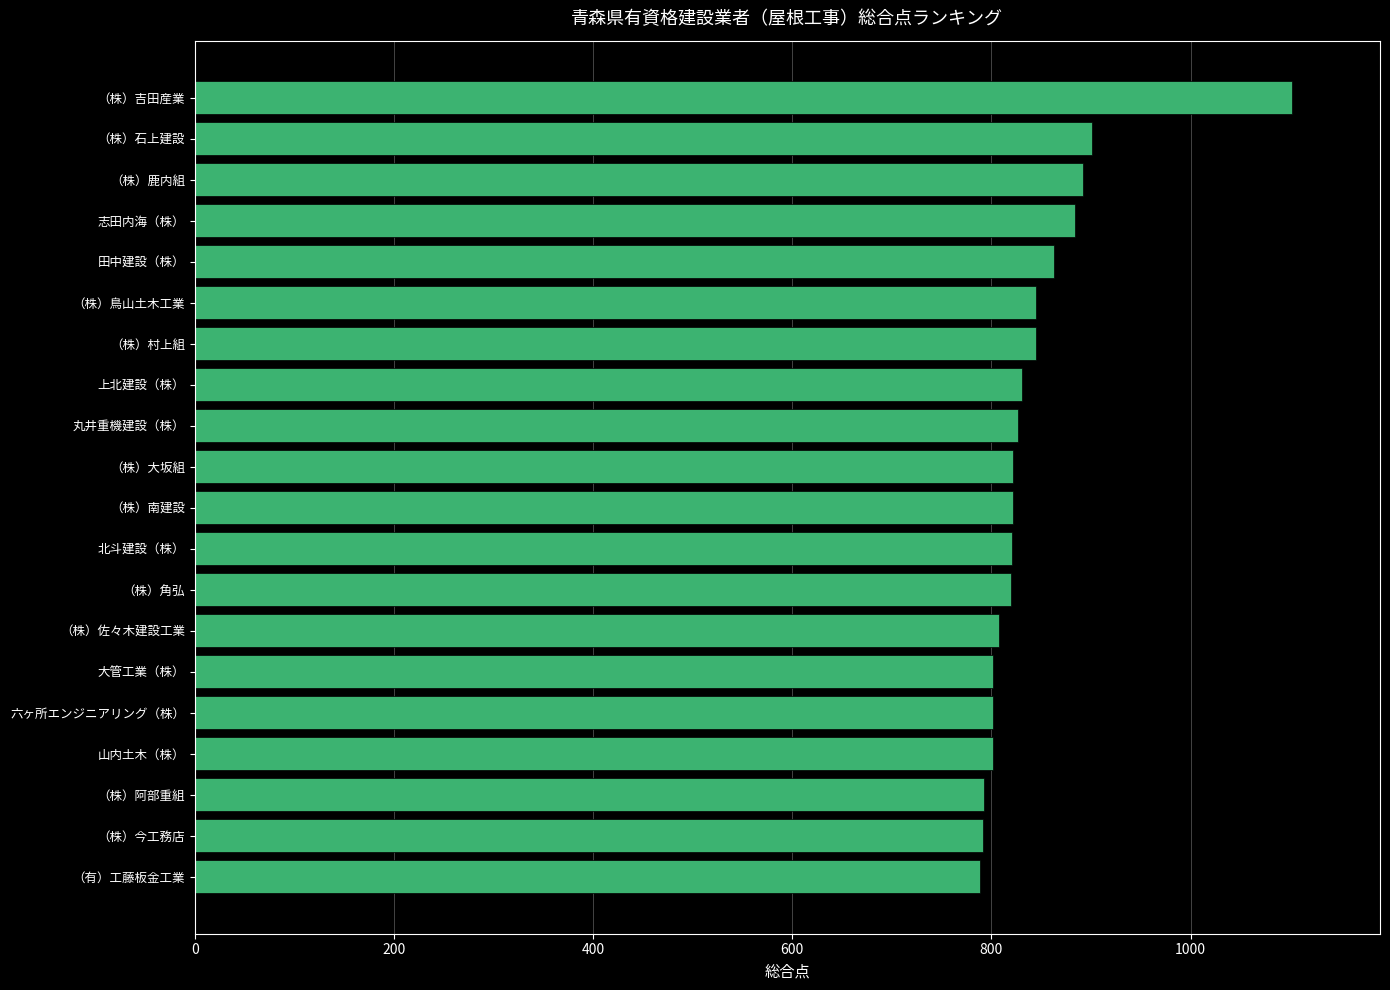

Is it true that the value at 上北建設（株） is 831?

True